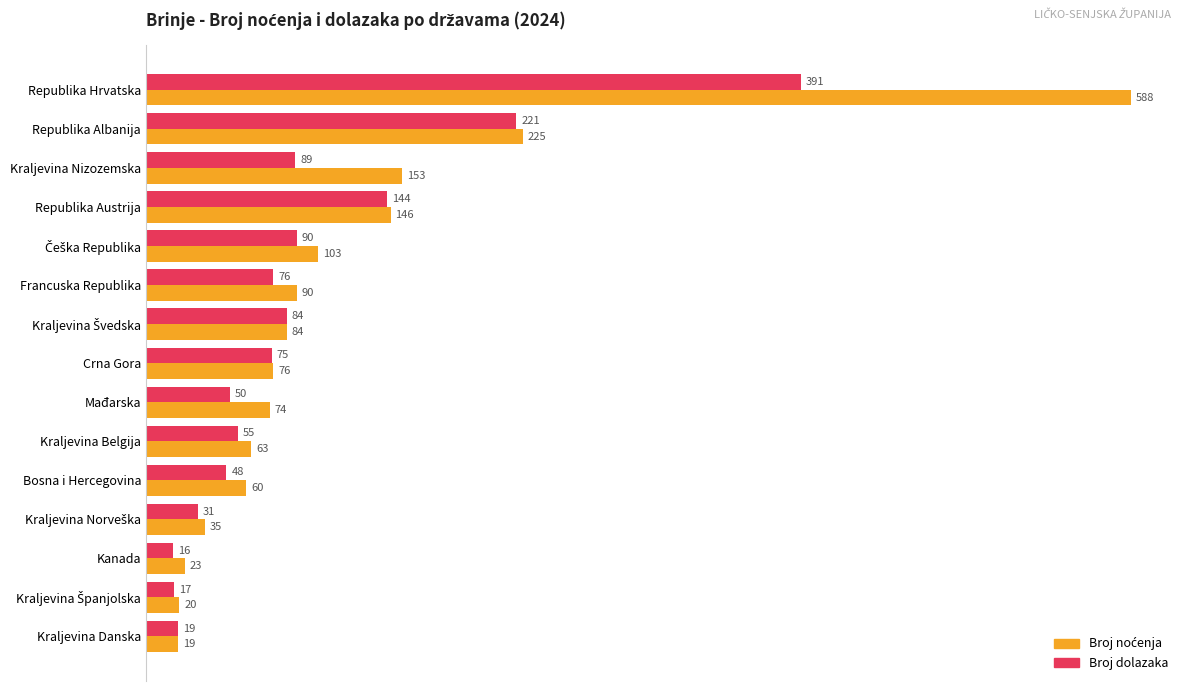

The Broj dolazaka series shows 221 at Republika Albanija. True or false?

True